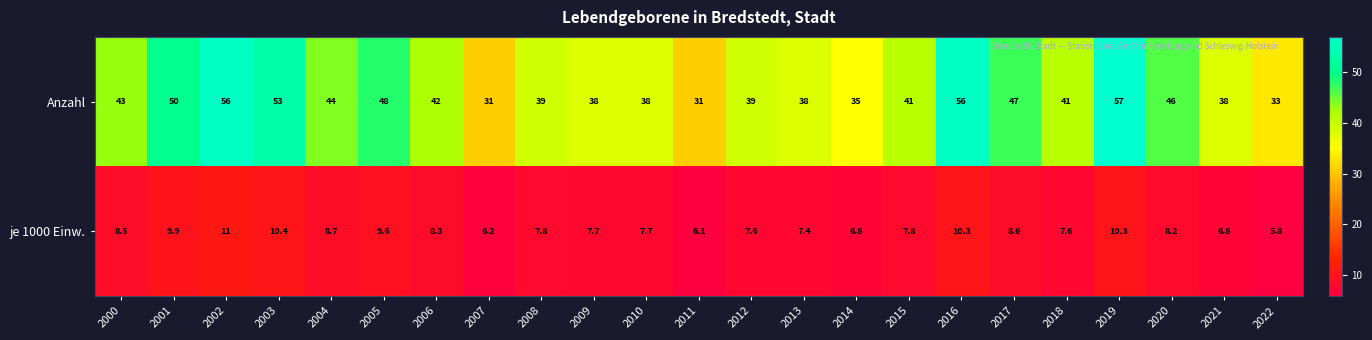

Is the value of Anzahl at 2001 greater than the value of je 1000 Einw. at 2021?

Yes